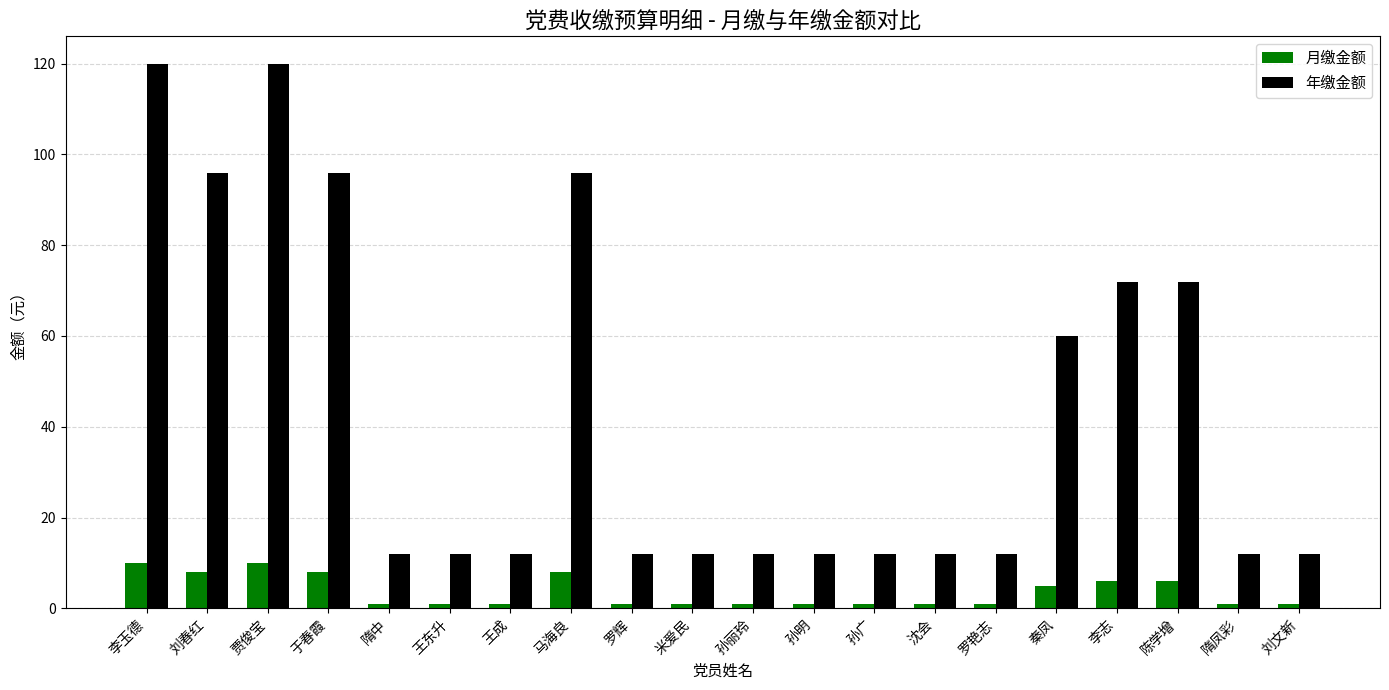

The 年缴金额 series shows 4 at 米爱民. True or false?

False